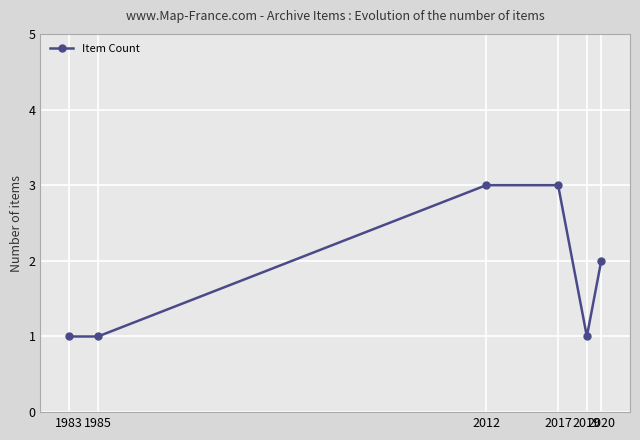

Is this an area chart (filled region under the line)?

No